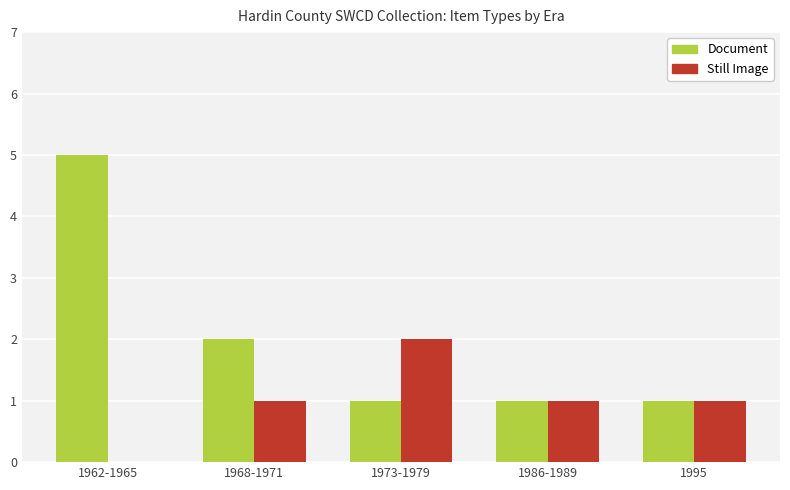

Is the value of Document at 1962-1965 greater than the value of Still Image at 1968-1971?

Yes